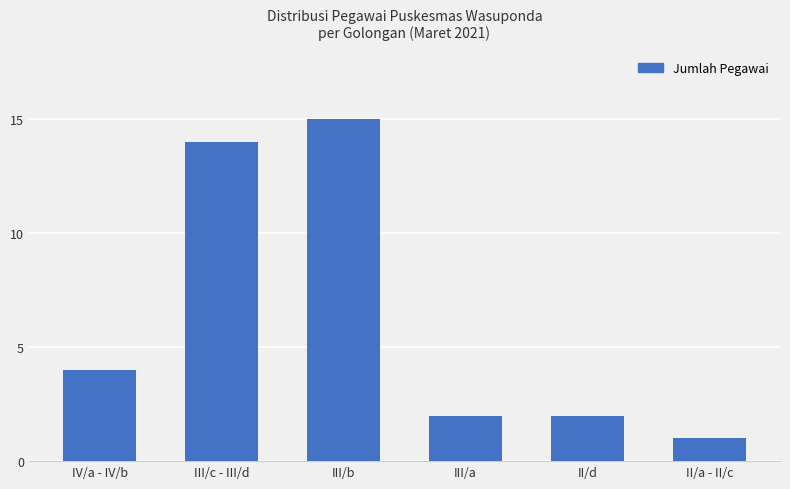

Is it true that the value at II/a - II/c is 1?

True